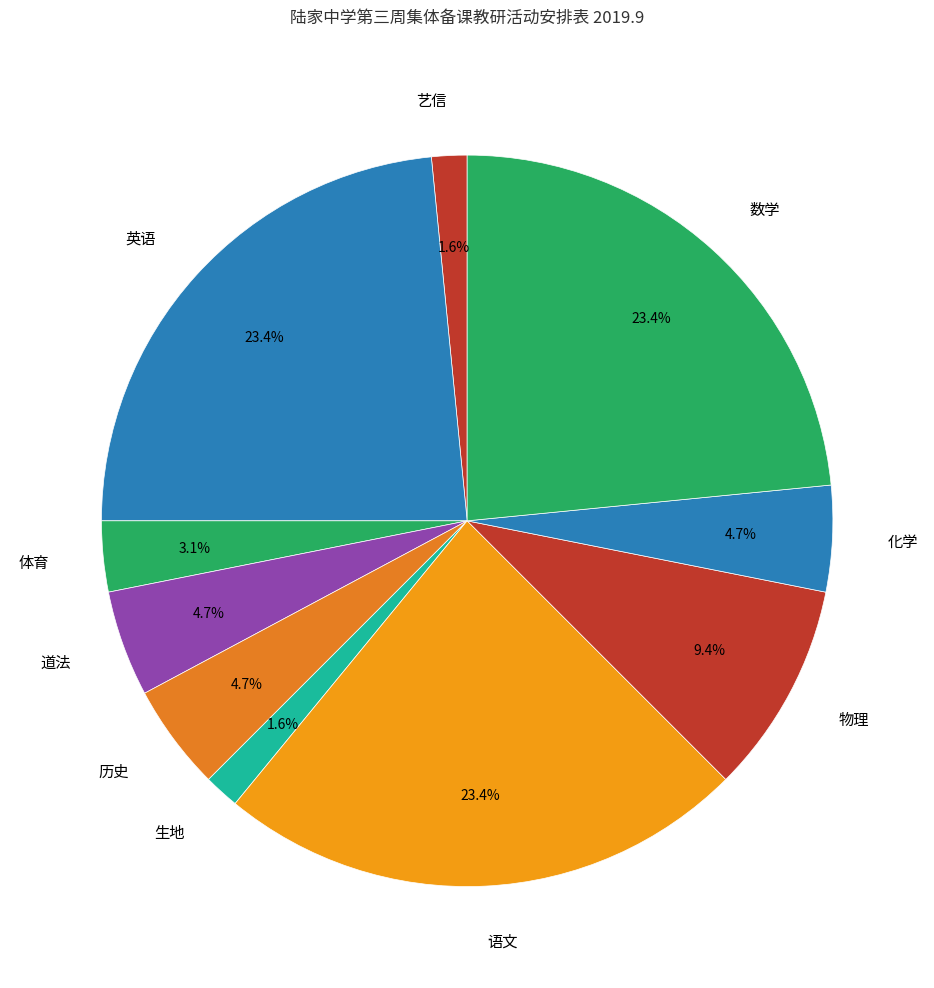

Count the number of slices in the pie.

10